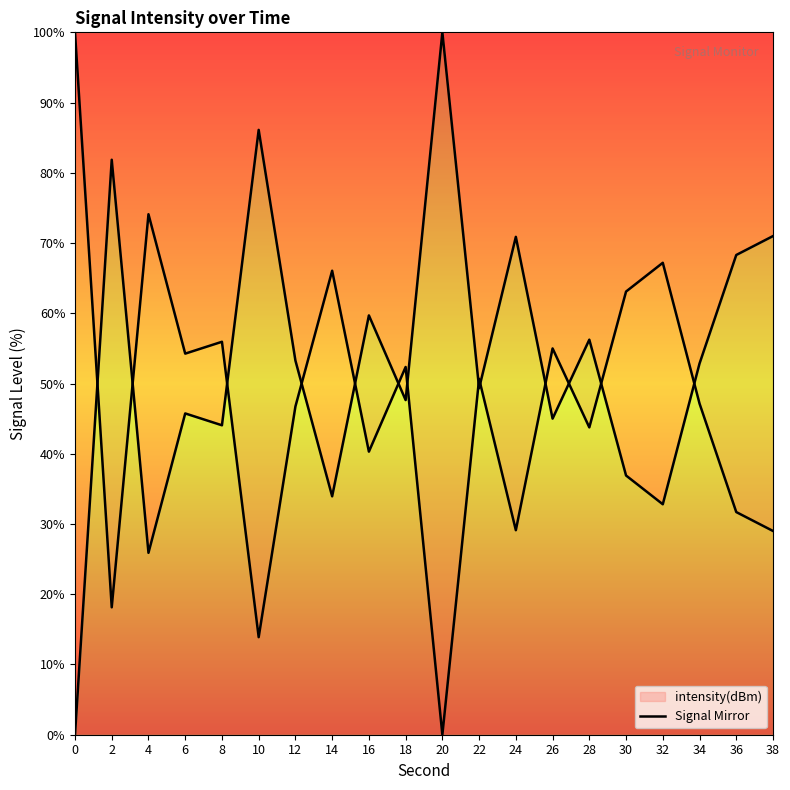

At which category does the data reach its first local peak?

4